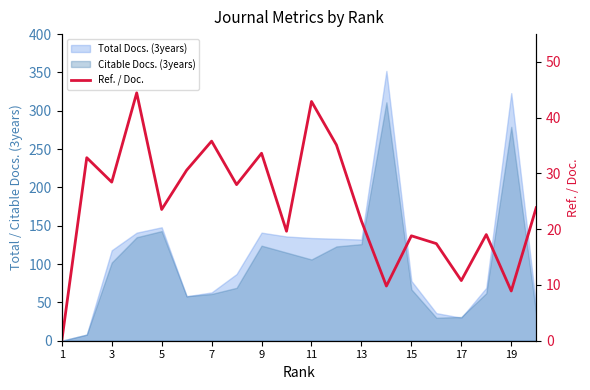

True or false: there are more than 1 points higher than both neighbors.

True